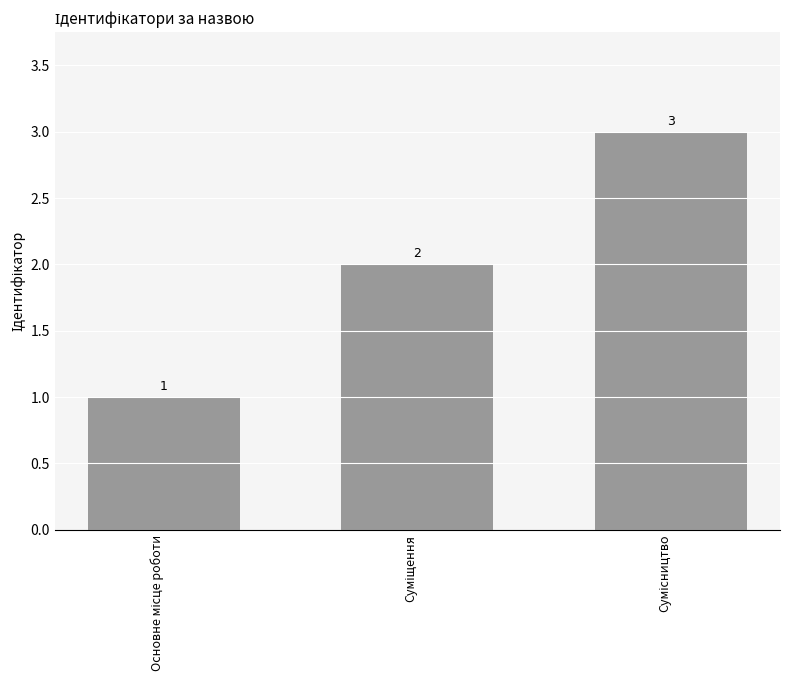

What is the maximum value shown in the chart?

3